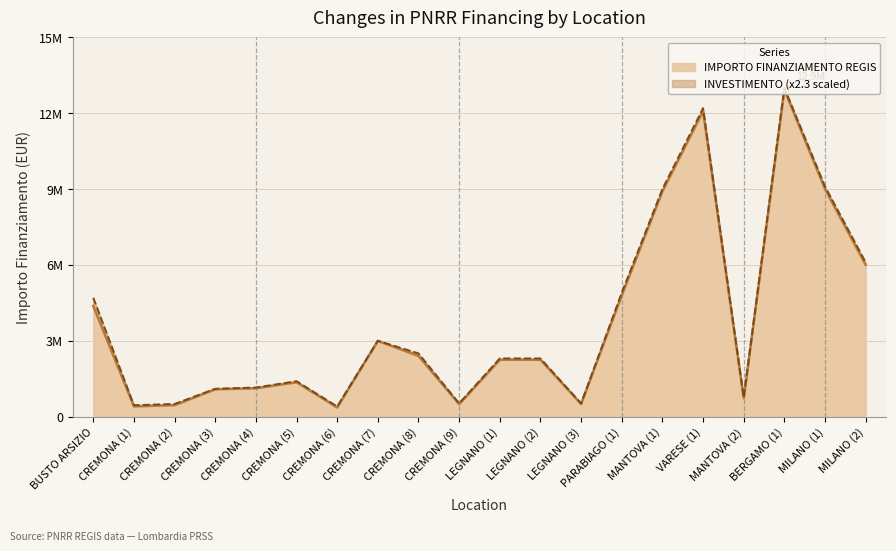

How many series are shown in this chart?

2